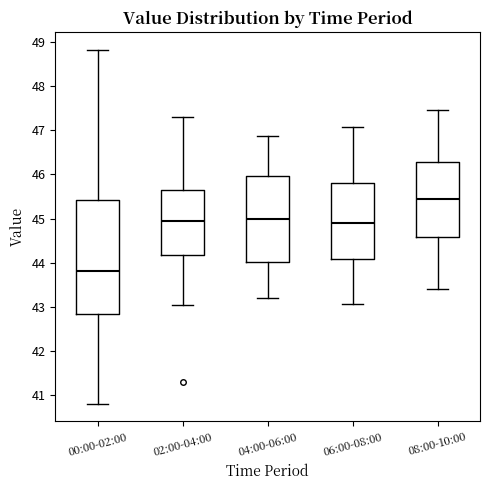

Reading left to right, read every box against the y-axis: the position of its median line, the range the box covers, and the ends of its whiskers. The values are not printed on the chart, so give them approximately, as read against the axis.

00:00-02:00: median 43.8, box 42.8 to 45.4, whiskers 40.8 to 48.8
02:00-04:00: median 45.0, box 44.2 to 45.7, whiskers 43.0 to 47.3
04:00-06:00: median 45.0, box 44.0 to 46.0, whiskers 43.2 to 46.9
06:00-08:00: median 44.9, box 44.1 to 45.8, whiskers 43.1 to 47.1
08:00-10:00: median 45.4, box 44.6 to 46.3, whiskers 43.4 to 47.5